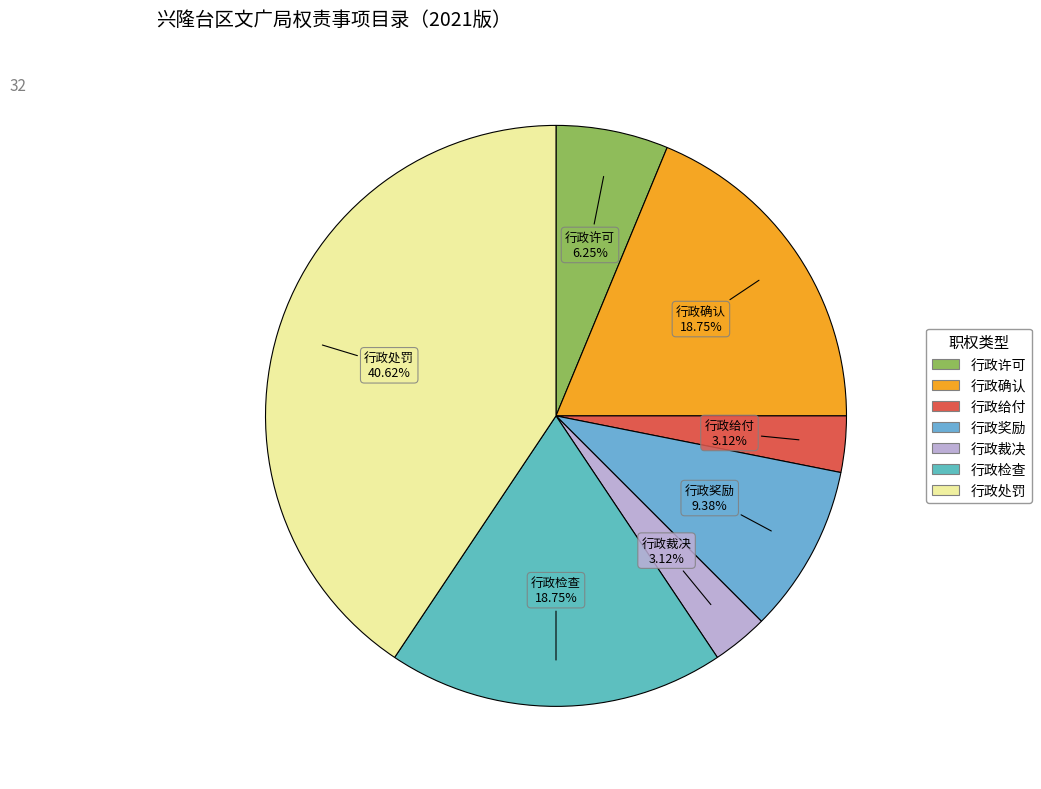

To the nearest percent, what percentage of the pie is 行政检查?

19%